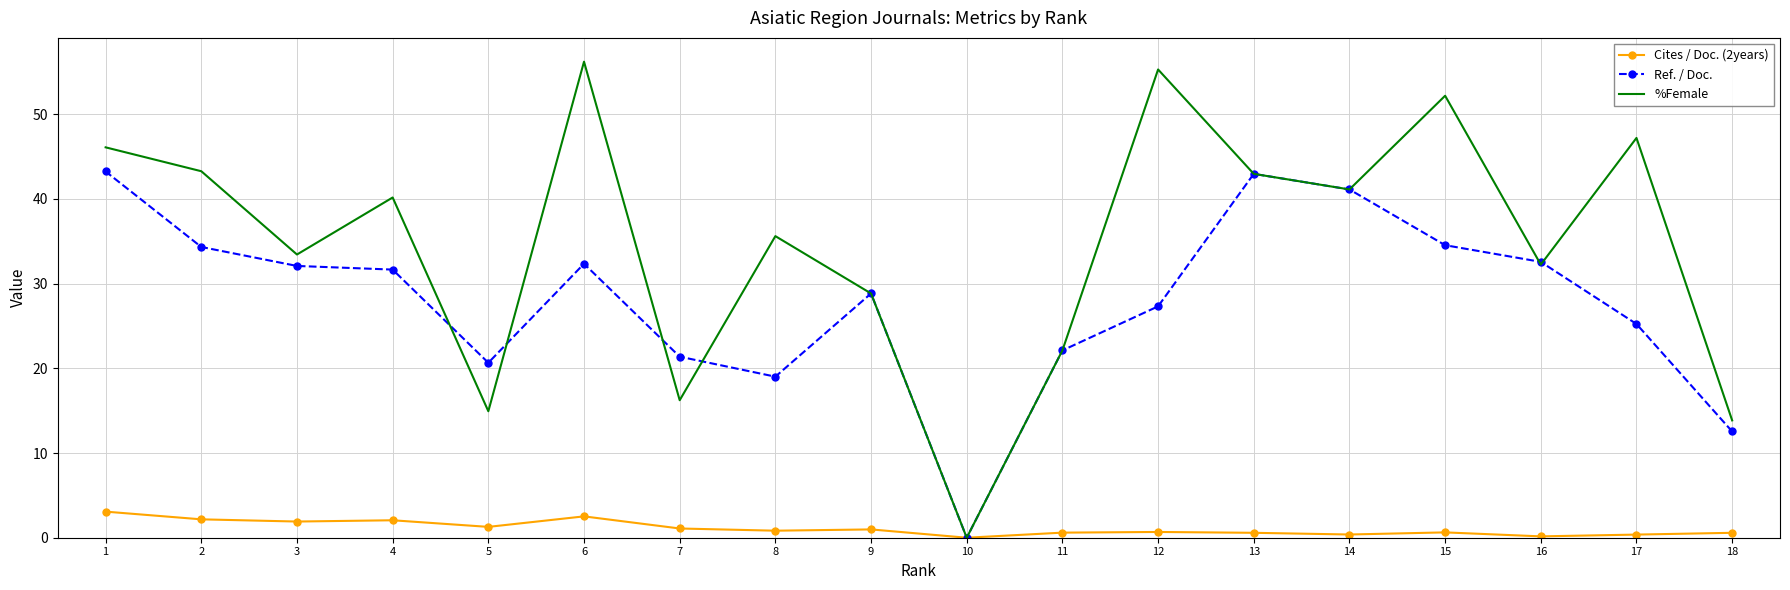

At which label does Ref. / Doc. reach its peak?

1